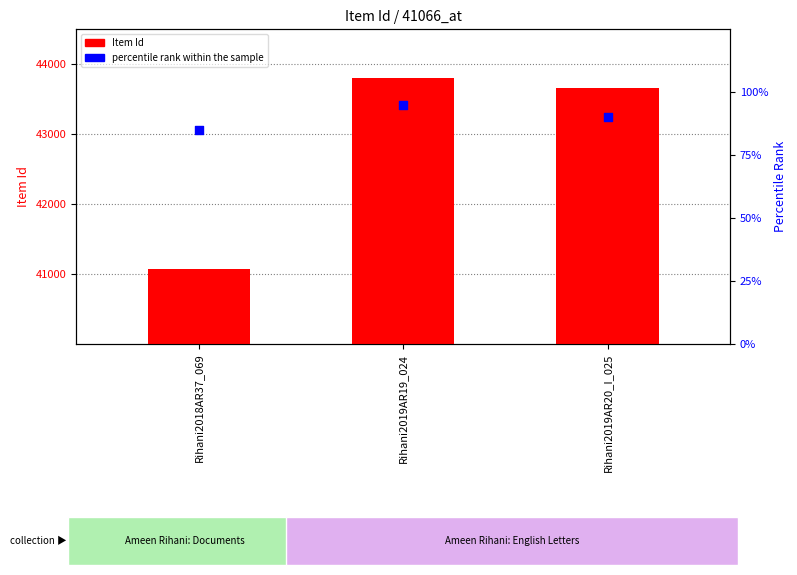

Which series has the largest total across all categories?

Item Id